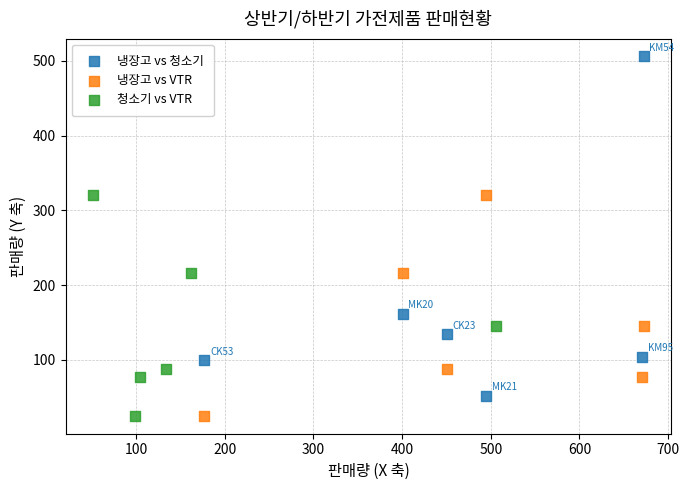

Which series contains the highest Y value?

냉장고 vs 청소기